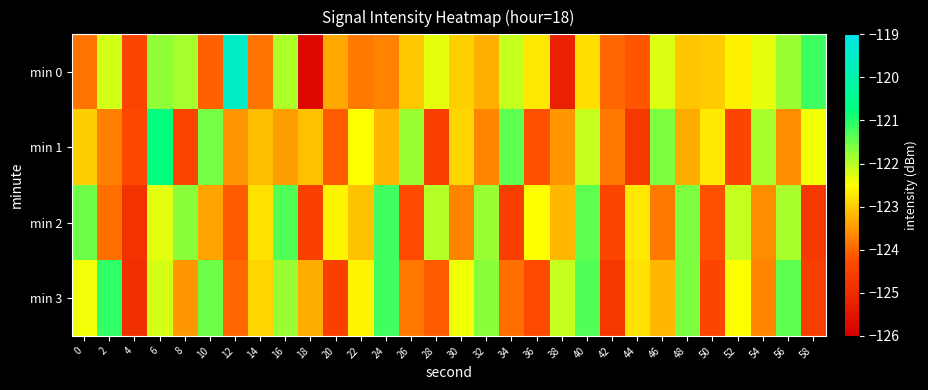

How many categories are shown in the chart?

30